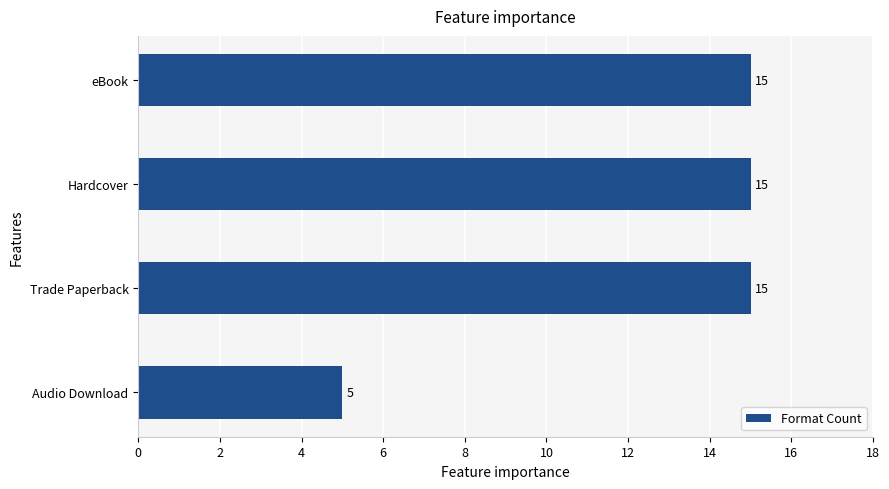

How many values are between 15 and 16?

3